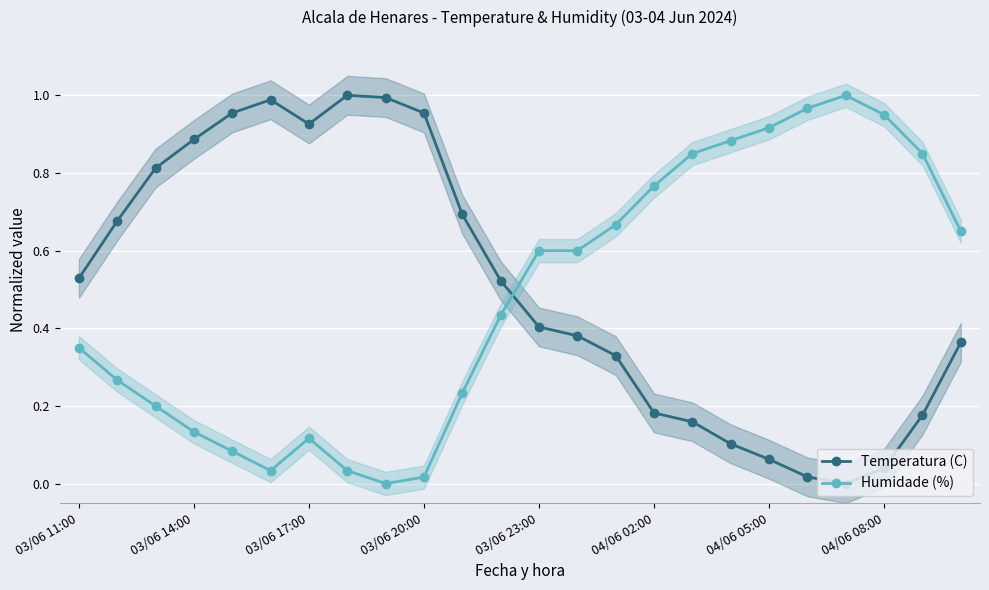

Which series has the largest total across all categories?

Temperatura (C)